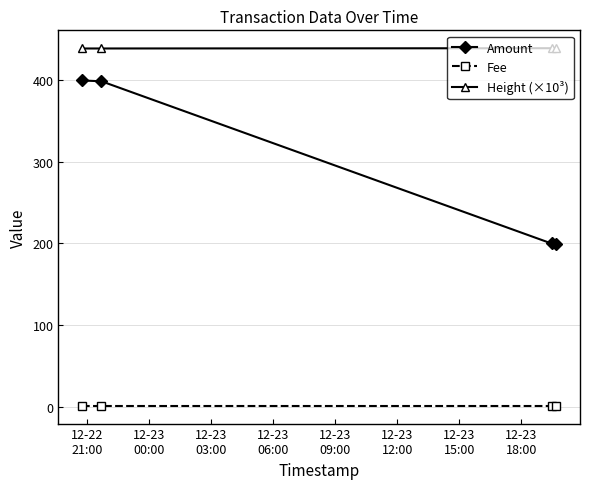

What is the maximum value for Fee?

1.0